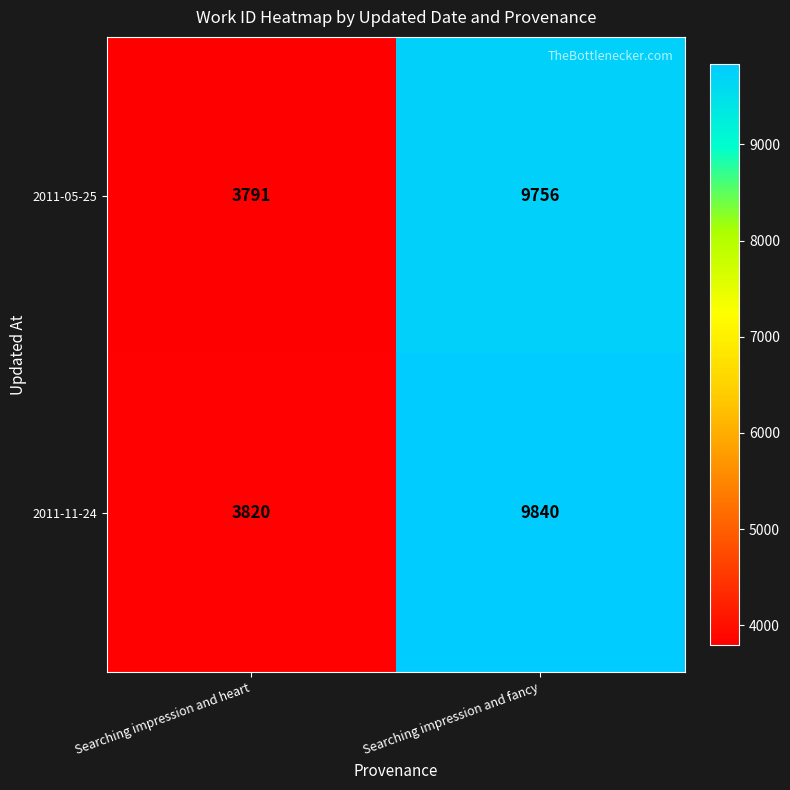

Rank the series at Searching impression and heart from lowest to highest value.

2011-05-25, 2011-11-24